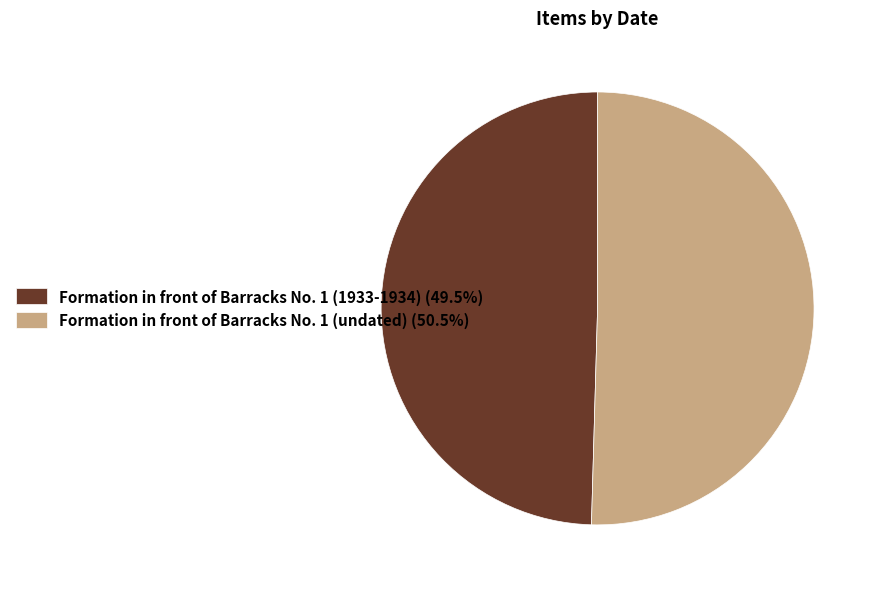

Count the number of slices in the pie.

2